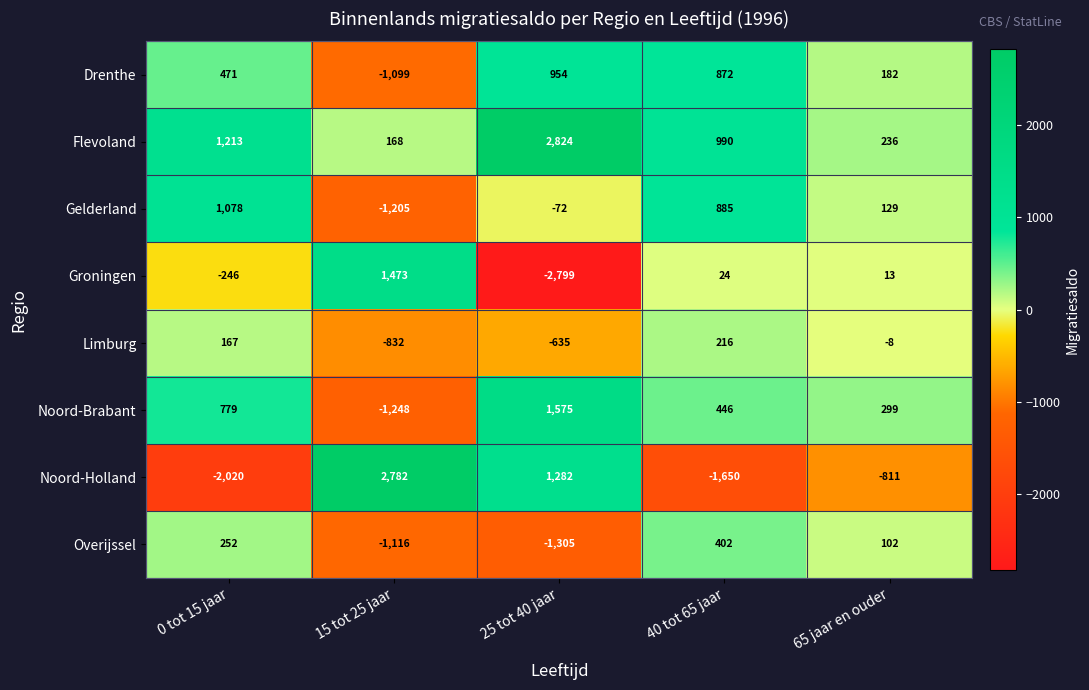

At which label is Groningen closest to -663?

0 tot 15 jaar